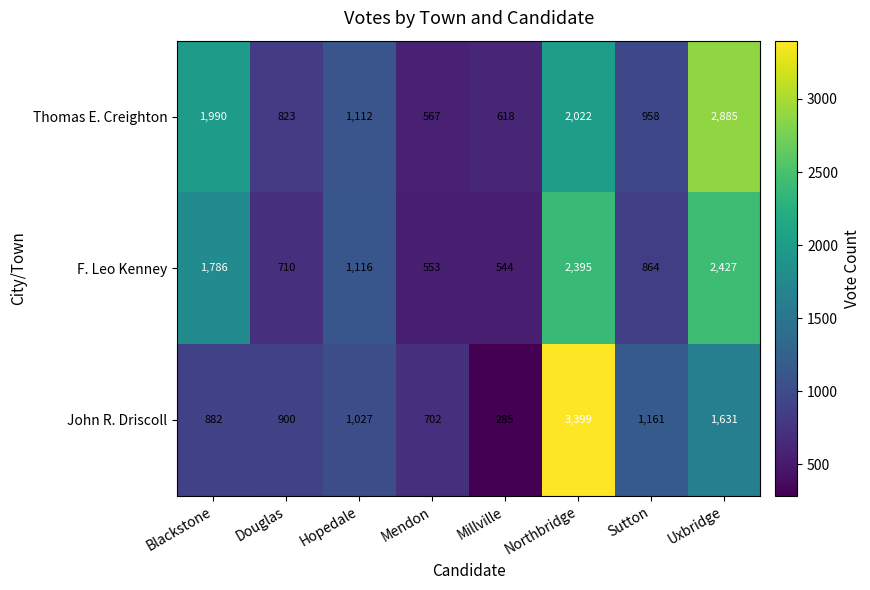

Rank the series at Sutton from lowest to highest value.

F. Leo Kenney, Thomas E. Creighton, John R. Driscoll